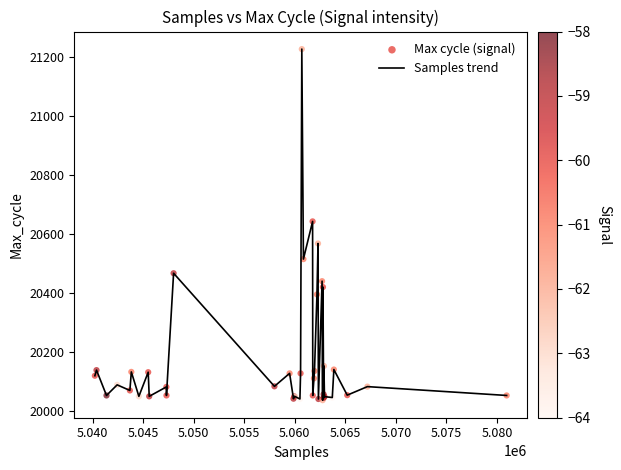

What is the difference between the maximum and minimum values?

1192